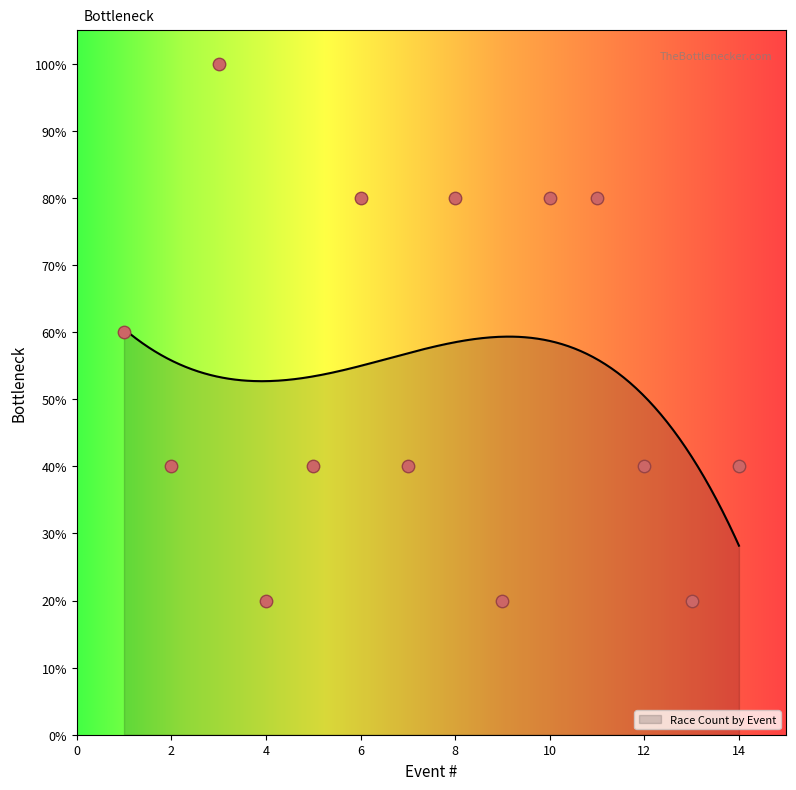

What is the ratio of the value at 4 to the value at 3?

0.2